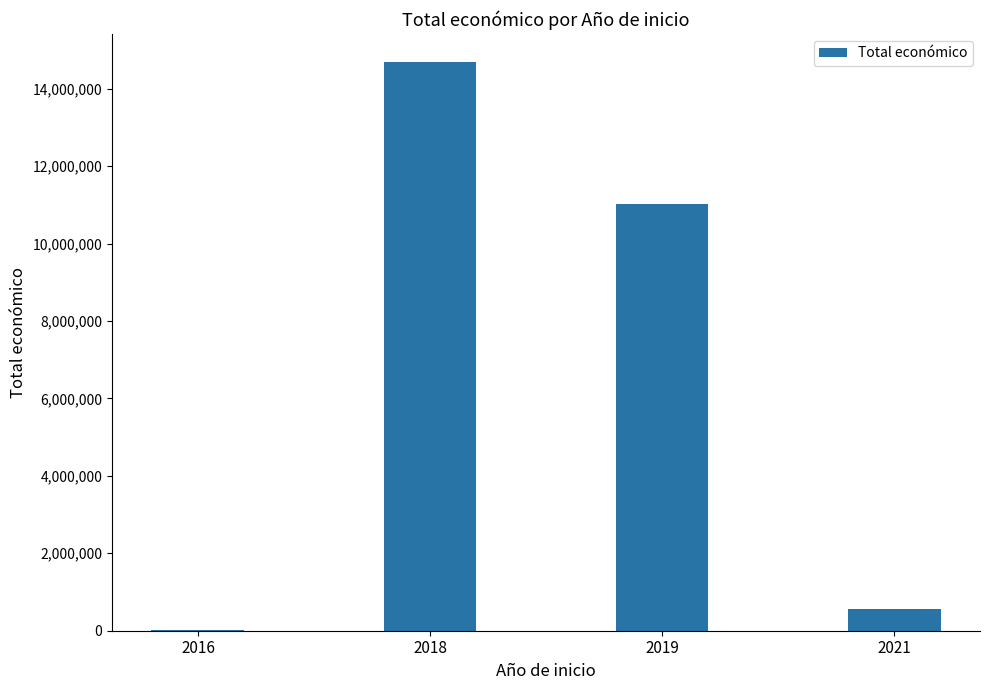

What is the maximum value shown in the chart?

14677523